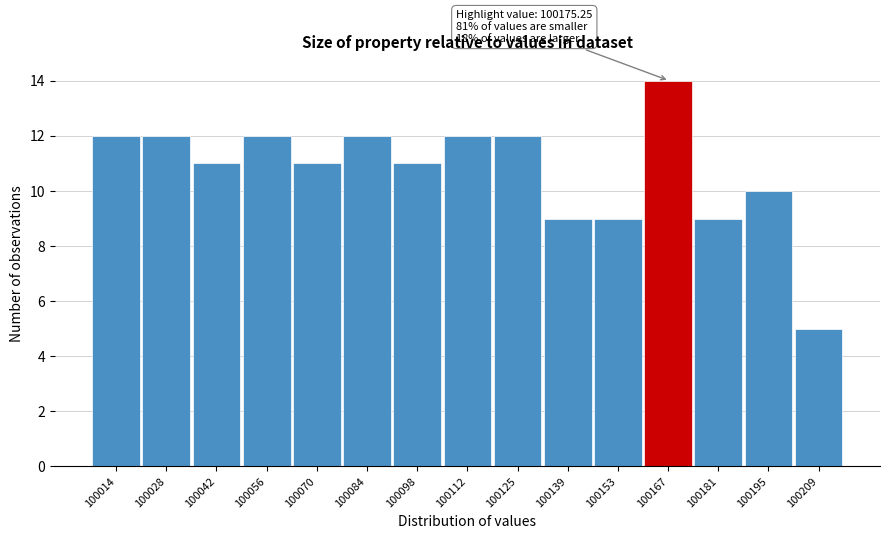

Reading left to right, list all the values displayed in this chart.

100014=12	100028=12	100042=11	100056=12	100070=11	100084=12	100098=11	100112=12	100125=12	100139=9	100153=9	100167=14	100181=9	100195=10	100209=5